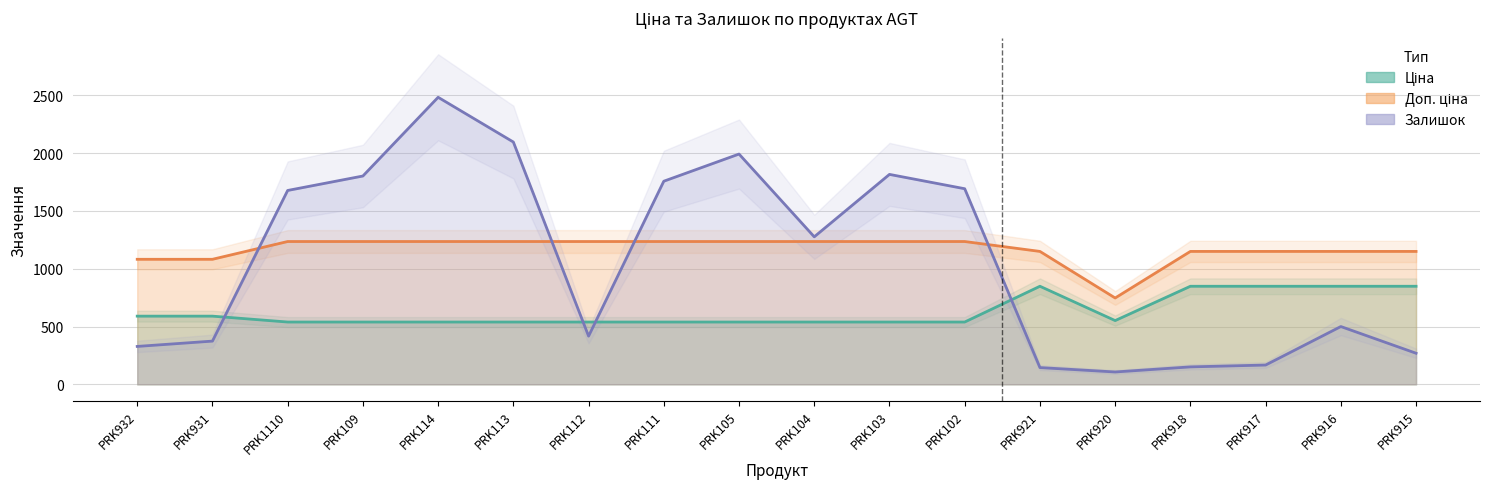

The Залишок series shows 464.8 at PRK932. True or false?

False